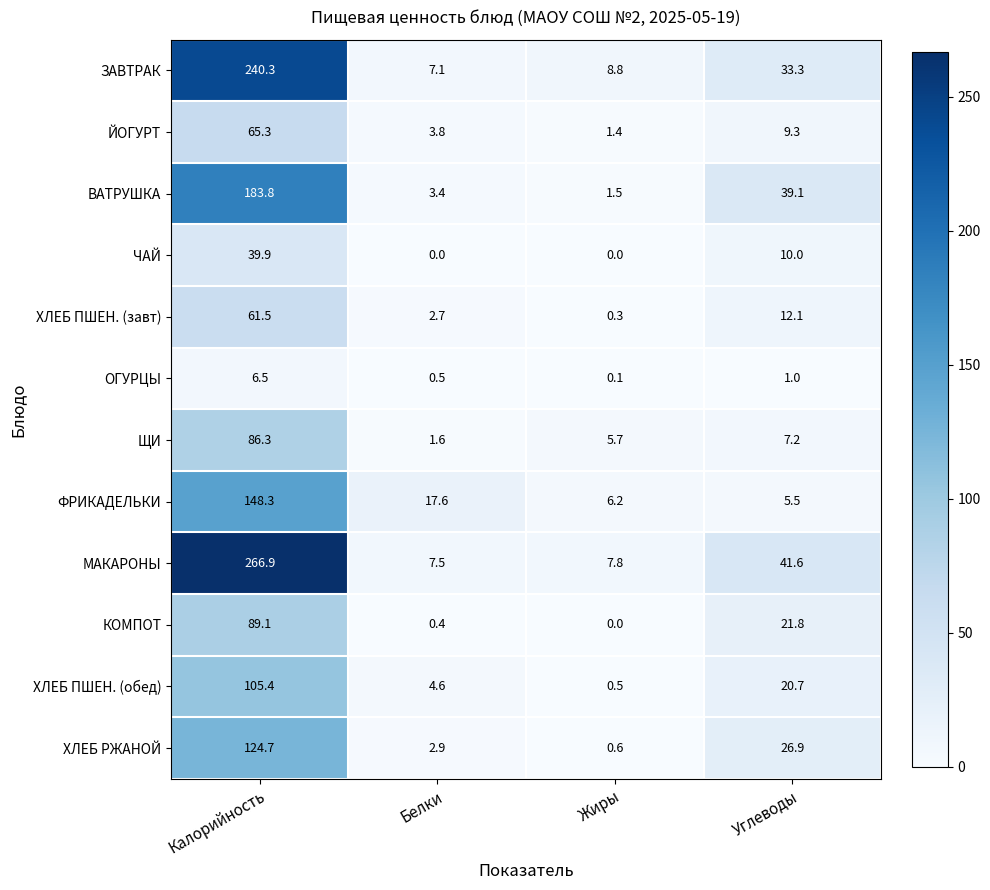

True or false: КОМПОТ has a value of 89.1 at Калорийность.

True